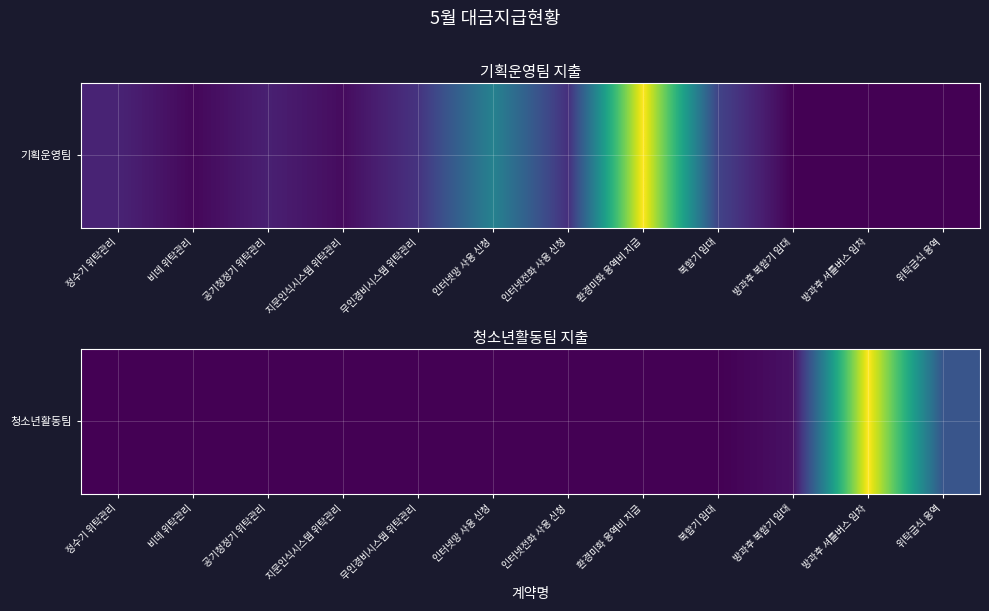

What is the change in value from 비데 위탁관리 to 방과후 복합기 임대?

+200000